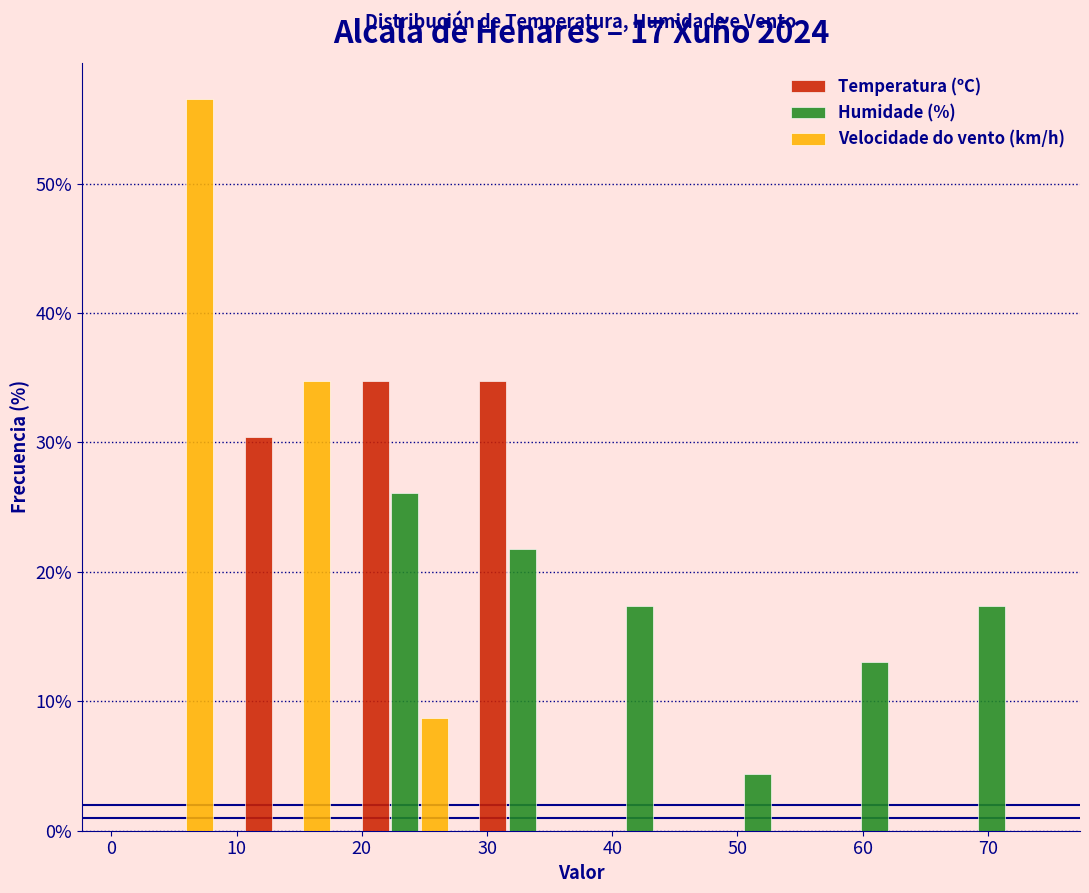

Reading left to right, transcribe this chart: for each range on the x-axis, give the height of each series' bar. Neither the bar edges nor the heights are printed on the chart, so give them approximately, as read against the axes.

0 to 9: Temperatura (ºC)=0	Humidade (%)=0	Velocidade do vento (km/h)=57
9 to 19: Temperatura (ºC)=30	Humidade (%)=0	Velocidade do vento (km/h)=35
19 to 28: Temperatura (ºC)=35	Humidade (%)=26	Velocidade do vento (km/h)=9
28 to 38: Temperatura (ºC)=35	Humidade (%)=22	Velocidade do vento (km/h)=0
38 to 47: Temperatura (ºC)=0	Humidade (%)=17	Velocidade do vento (km/h)=0
47 to 56: Temperatura (ºC)=0	Humidade (%)=4	Velocidade do vento (km/h)=0
56 to 66: Temperatura (ºC)=0	Humidade (%)=13	Velocidade do vento (km/h)=0
66 to 75: Temperatura (ºC)=0	Humidade (%)=17	Velocidade do vento (km/h)=0